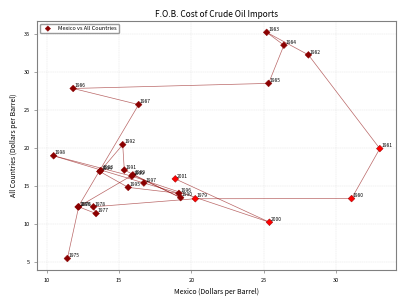

What Y value in the scatter plot is closest to 20?

19.9